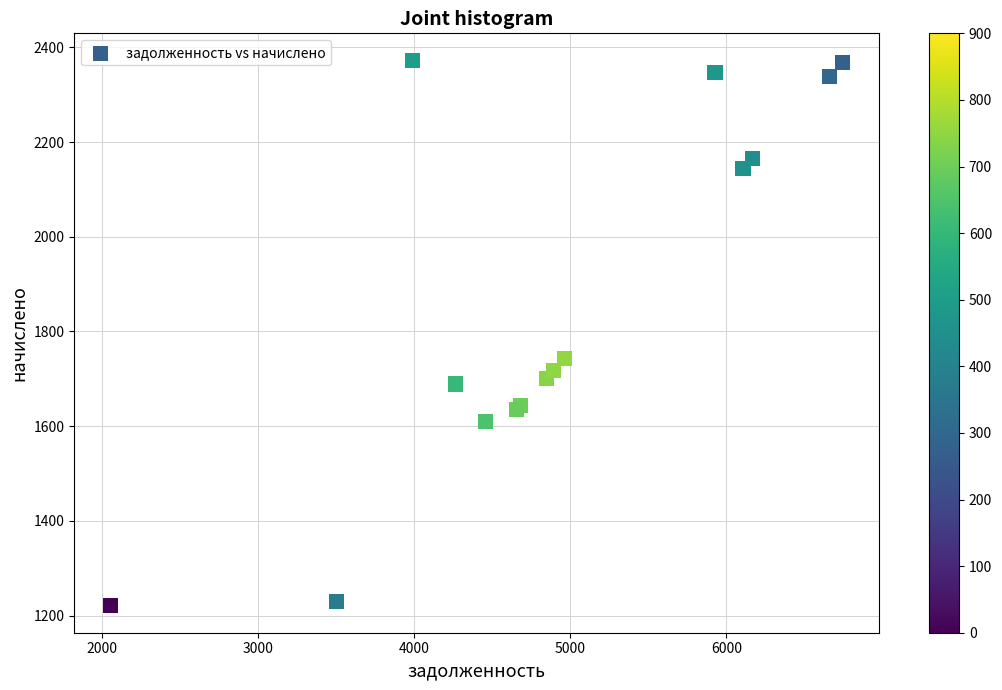

What Y value in the scatter plot is closest to 1796?

1742.9